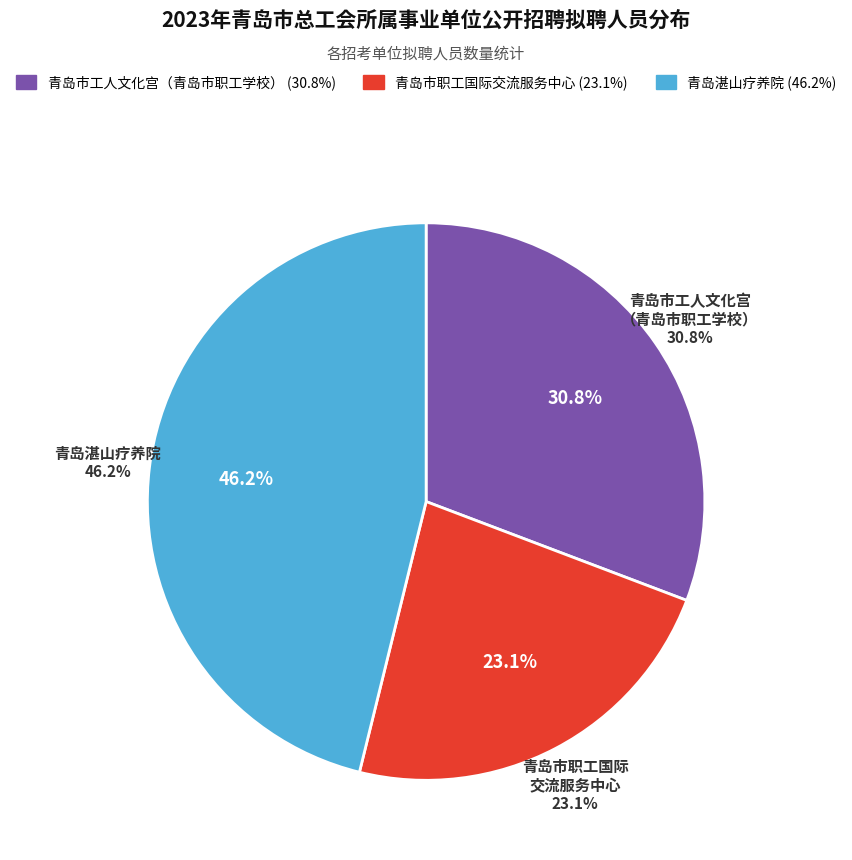

Does 青岛湛山疗养院 account for over 50% of the chart?

No